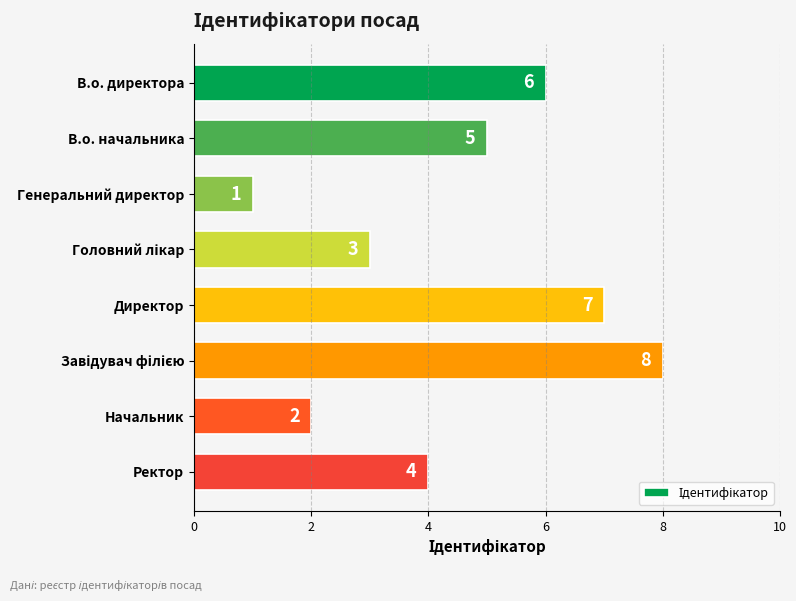

What is the change in value from В.о. директора to Начальник?

-4